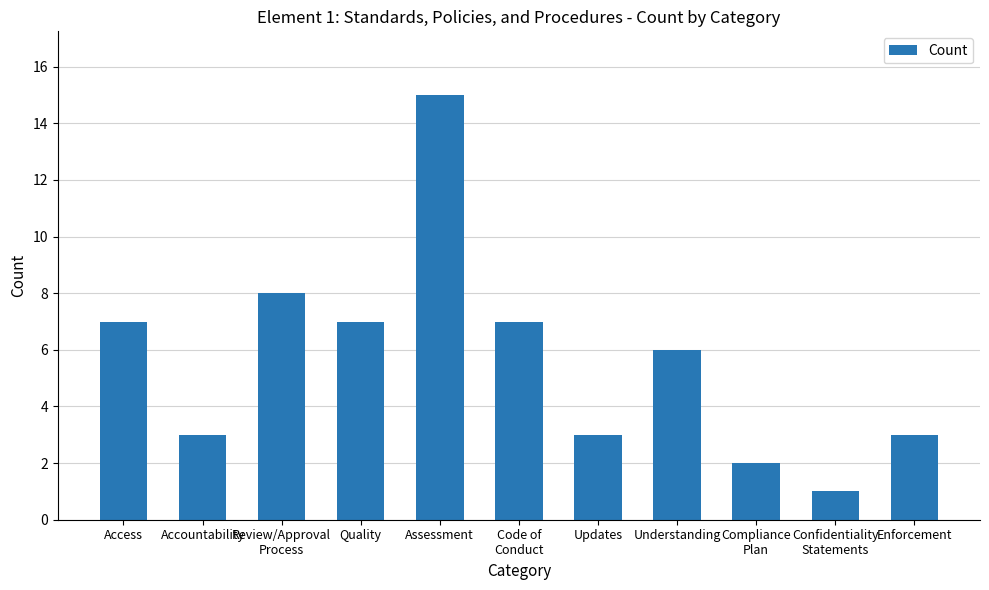

Reading left to right, transcribe all the data shown in this chart.

7	3	8	7	15	7	3	6	2	1	3